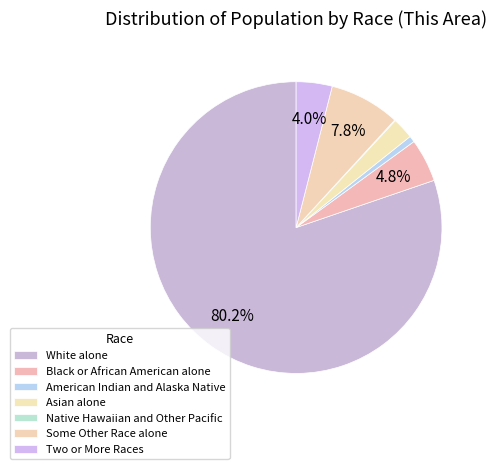

Which slice is the smallest?

Native Hawaiian and Other Pacific